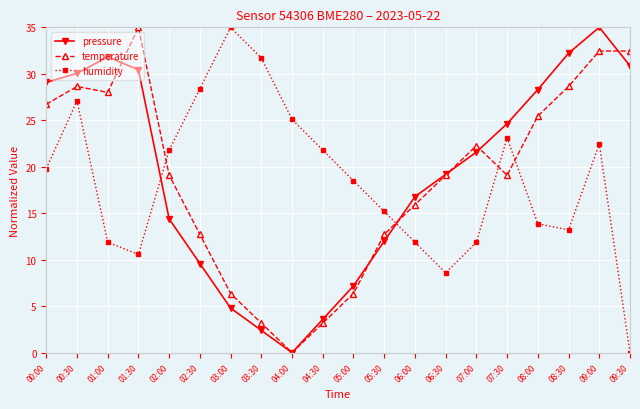

How many distinct data groups are displayed?

3